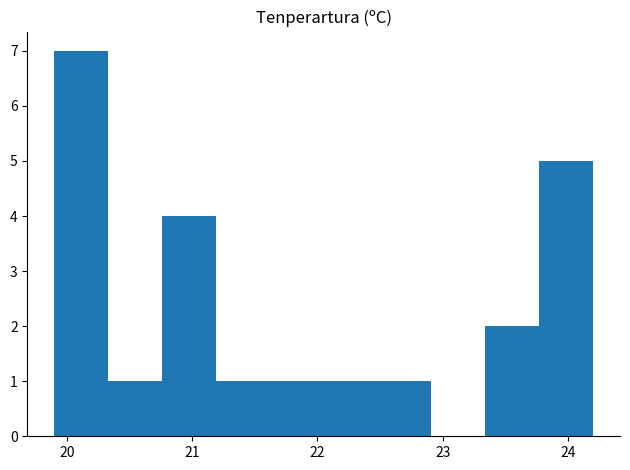

Reading left to right, list every bar in this chart as the range it spans on the x-axis followed by its height. Neither the bar edges nor the heights are printed on the chart, so give them approximately, as read against the axes.

19.90 to 20.33: 7
20.33 to 20.76: 1
20.76 to 21.19: 4
21.19 to 21.62: 1
21.62 to 22.05: 1
22.05 to 22.48: 1
22.48 to 22.91: 1
22.91 to 23.34: 0
23.34 to 23.77: 2
23.77 to 24.20: 5